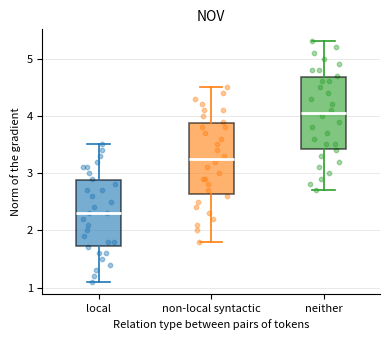

Which box has the highest median line?

neither